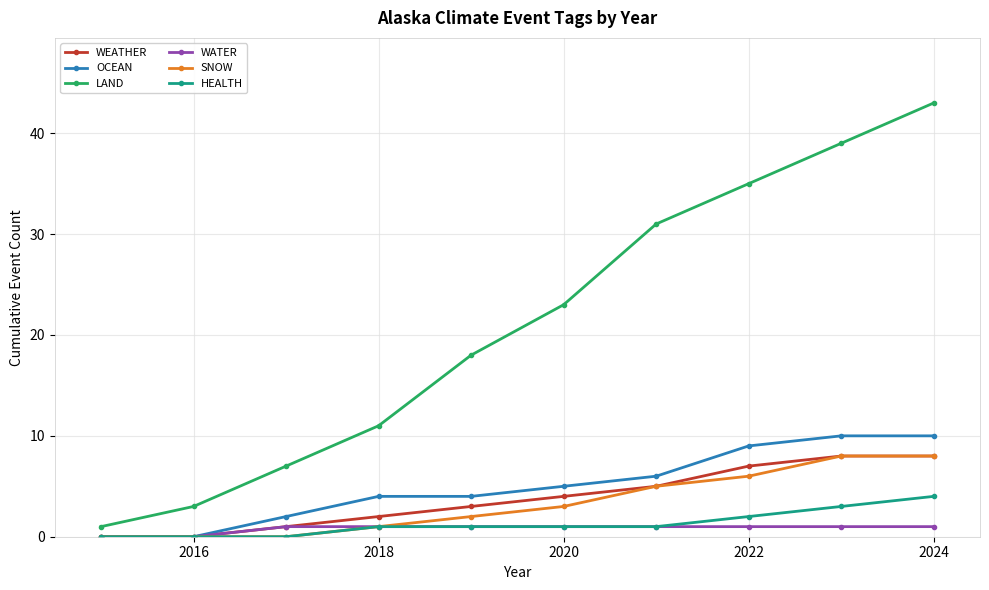

Which series has the widest spread of values?

LAND